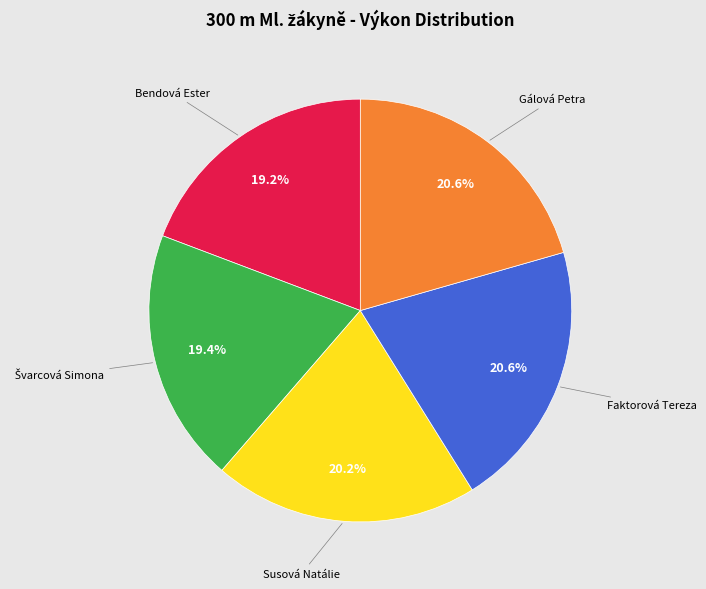

To the nearest percent, what is the difference between the Bendová Ester and Faktorová Tereza slice percentages?

1%